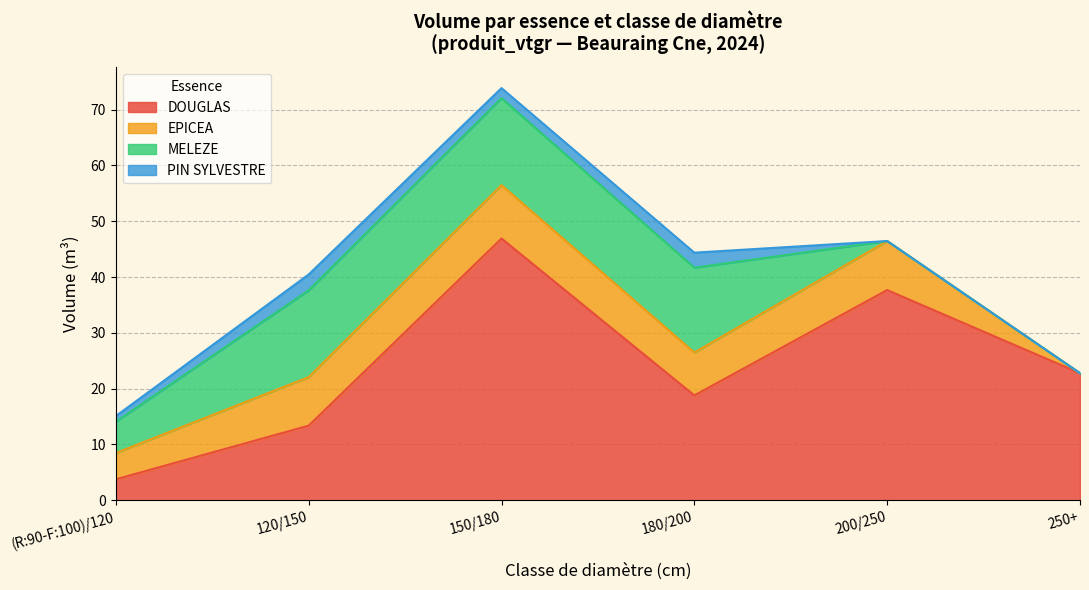

The value of DOUGLAS at 150/180_N is 12.4. True or false?

False